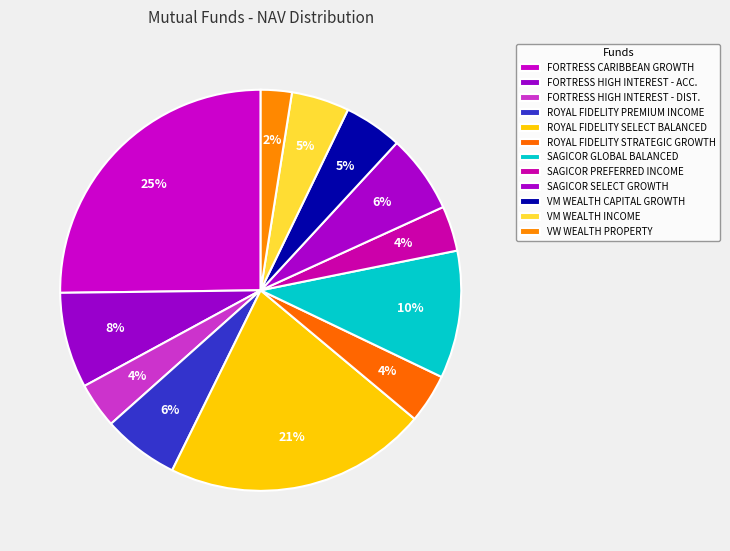

Does any single category account for the majority?

No